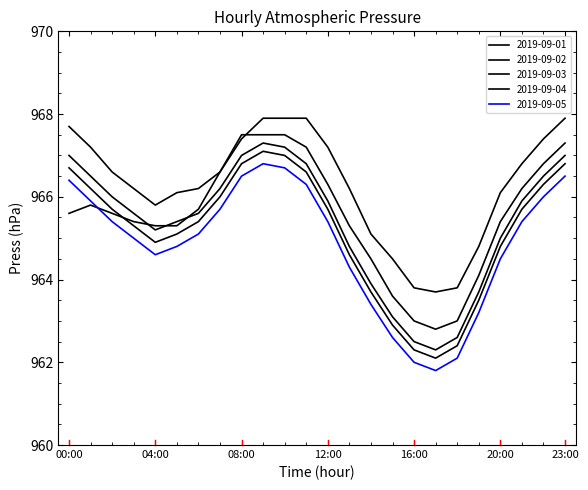

Is this an area chart (filled region under the line)?

No